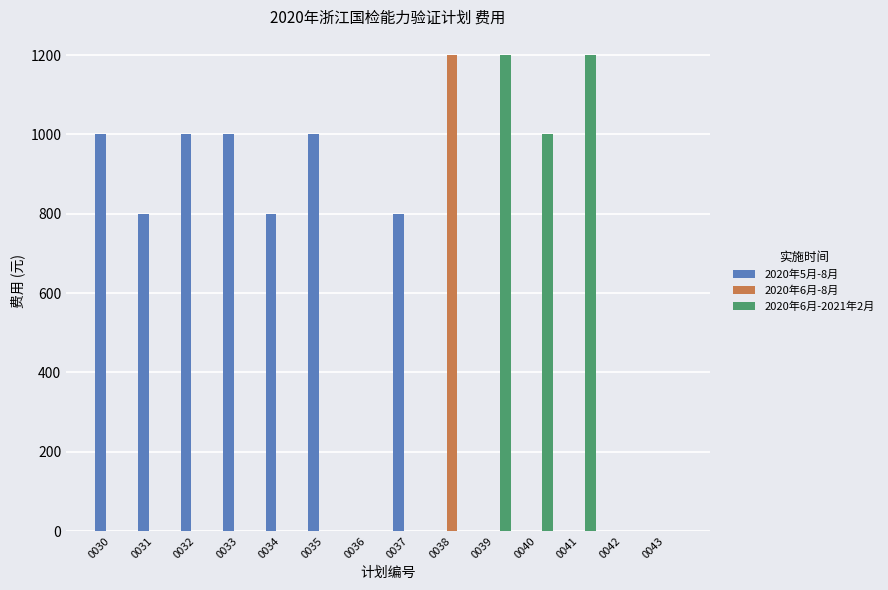

The 2020年5月-8月 series shows 1049 at 0037. True or false?

False